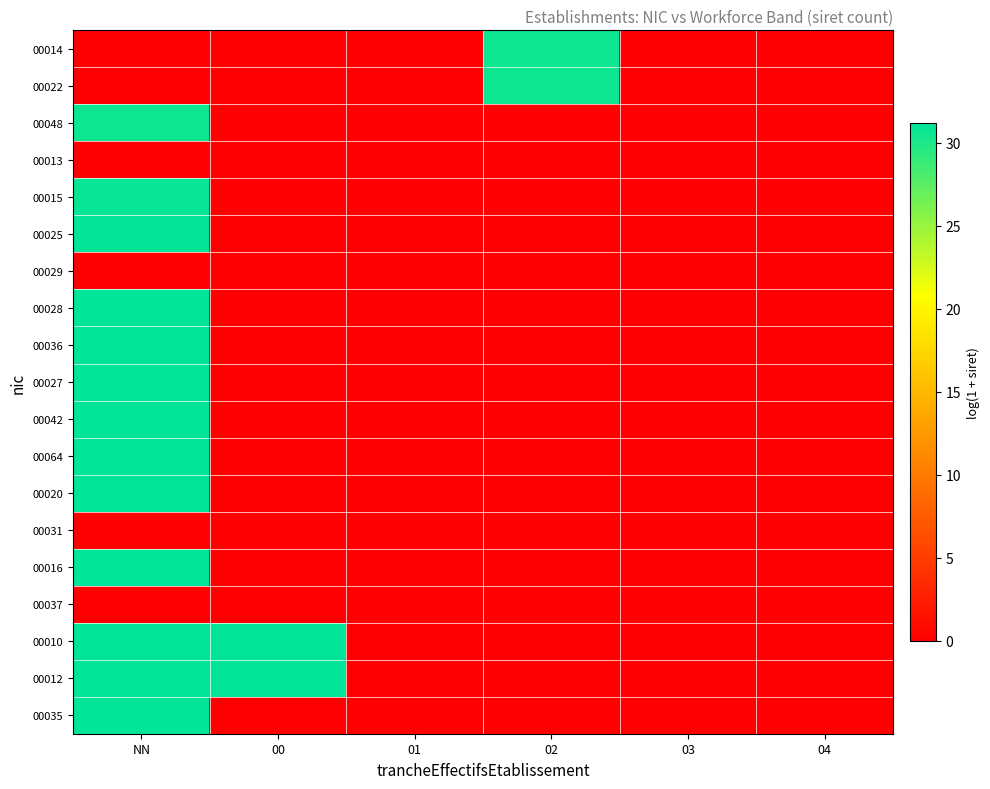

At which category is the sum across all series the highest?

NN